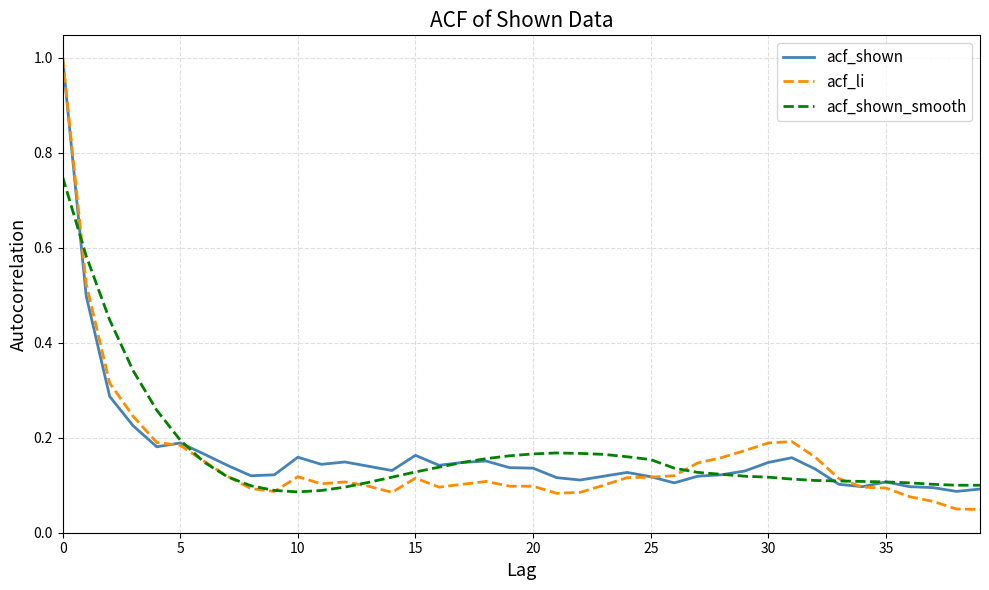

Which series has the largest range (max minus min)?

acf_li